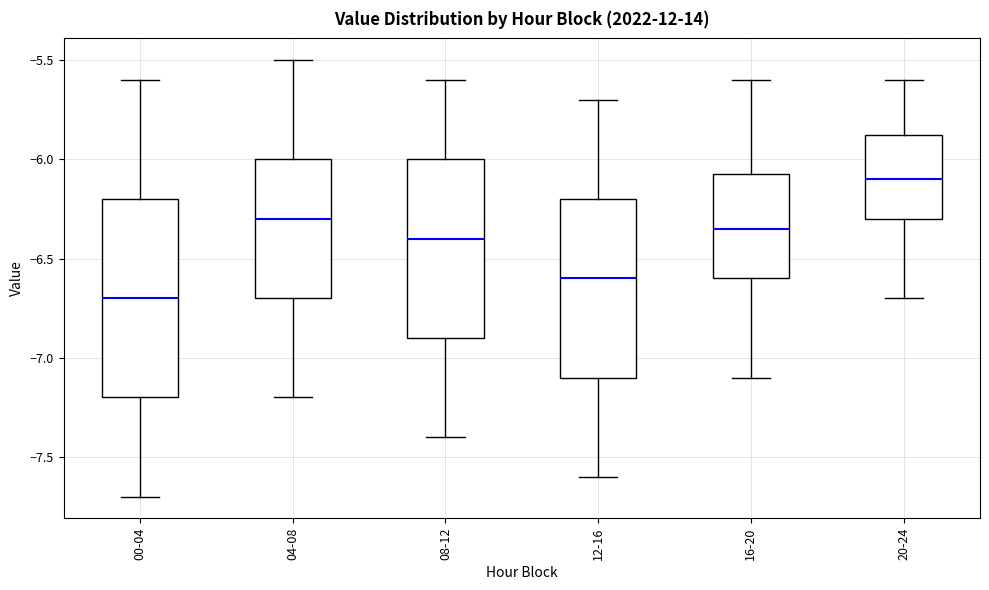

Reading left to right, read every box against the y-axis: the position of its median line, the range the box covers, and the ends of its whiskers. The values are not printed on the chart, so give them approximately, as read against the axis.

00-04: median -6.70, box -7.20 to -6.20, whiskers -7.70 to -5.60
04-08: median -6.30, box -6.70 to -6.00, whiskers -7.20 to -5.50
08-12: median -6.40, box -6.90 to -6.00, whiskers -7.40 to -5.60
12-16: median -6.60, box -7.10 to -6.20, whiskers -7.60 to -5.70
16-20: median -6.35, box -6.60 to -6.05, whiskers -7.10 to -5.60
20-24: median -6.10, box -6.30 to -5.85, whiskers -6.70 to -5.60